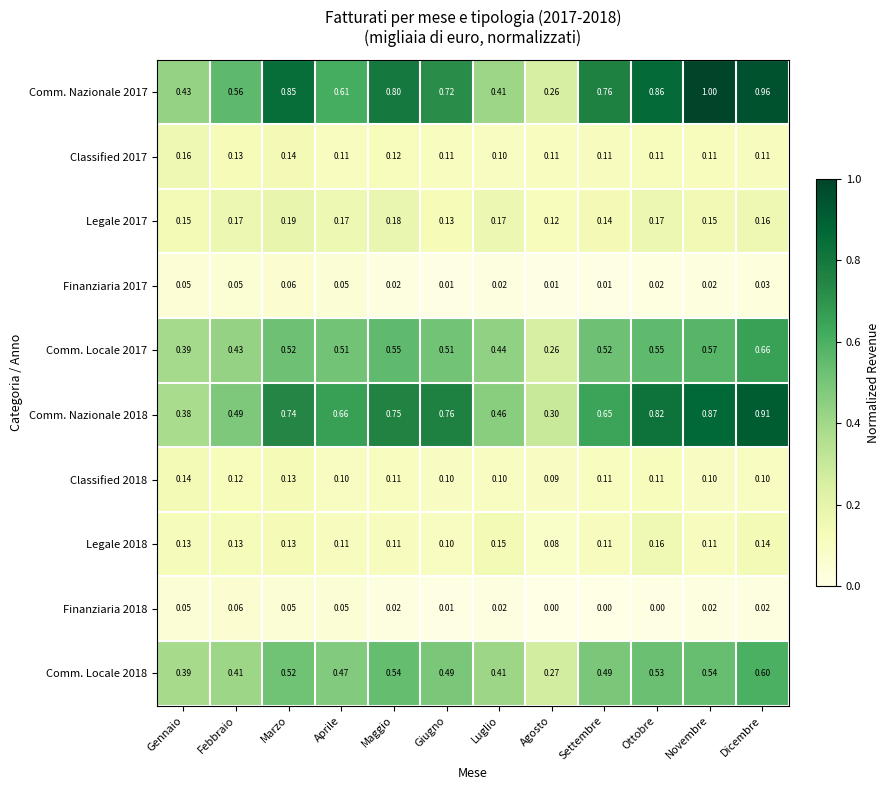

At which category does the chart reach its peak across all series?

Novembre